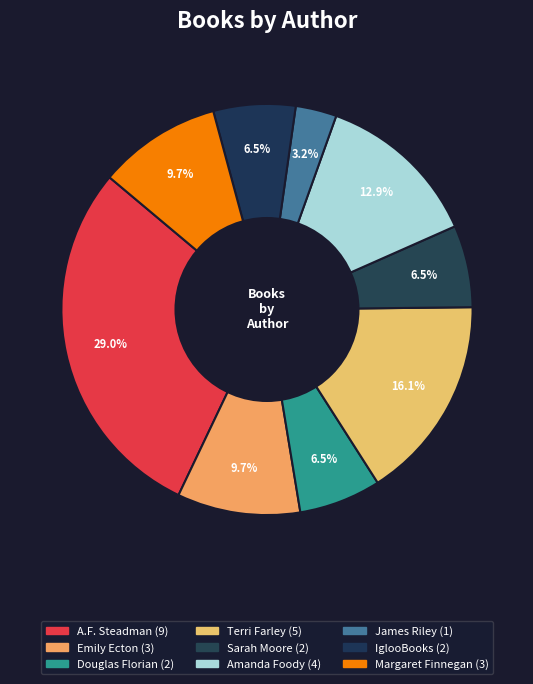

How many segments does this pie chart have?

9